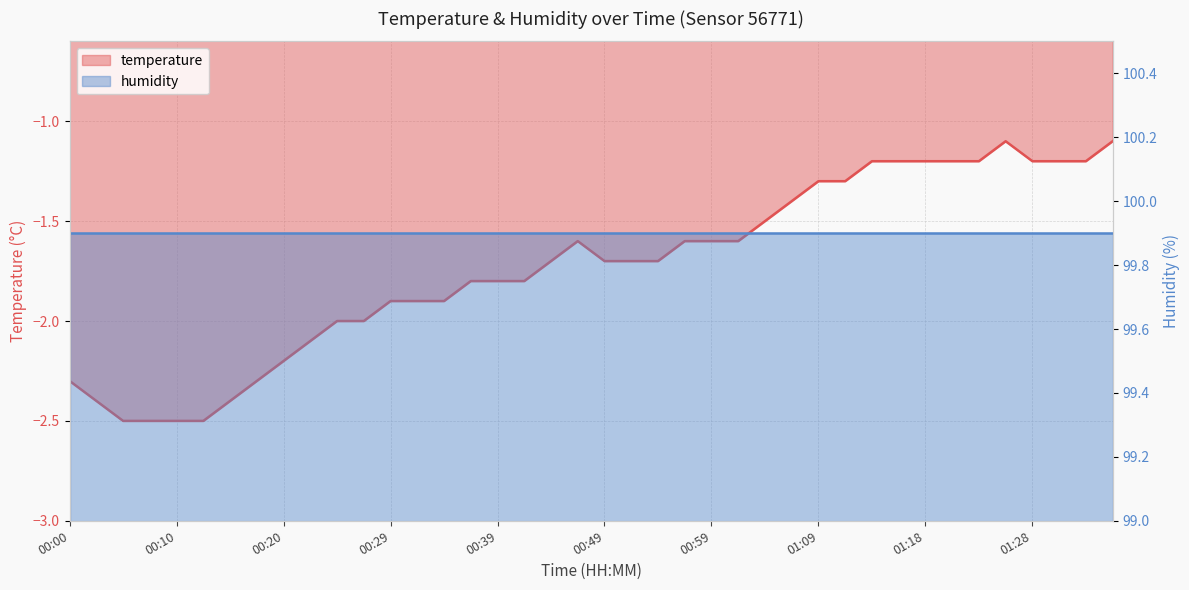

List the labels in order of value, smallest first.

00:05, 00:07, 00:10, 00:12, 00:02, 00:15, 00:00, 00:17, 00:20, 00:22, 00:24, 00:27, 00:29, 00:32, 00:34, 00:37, 00:39, 00:42, 00:44, 00:49, 00:51, 00:54, 00:46, 00:56, 00:59, 01:01, 01:04, 01:06, 01:09, 01:11, 01:13, 01:16, 01:18, 01:21, 01:23, 01:28, 01:31, 01:33, 01:26, 01:36